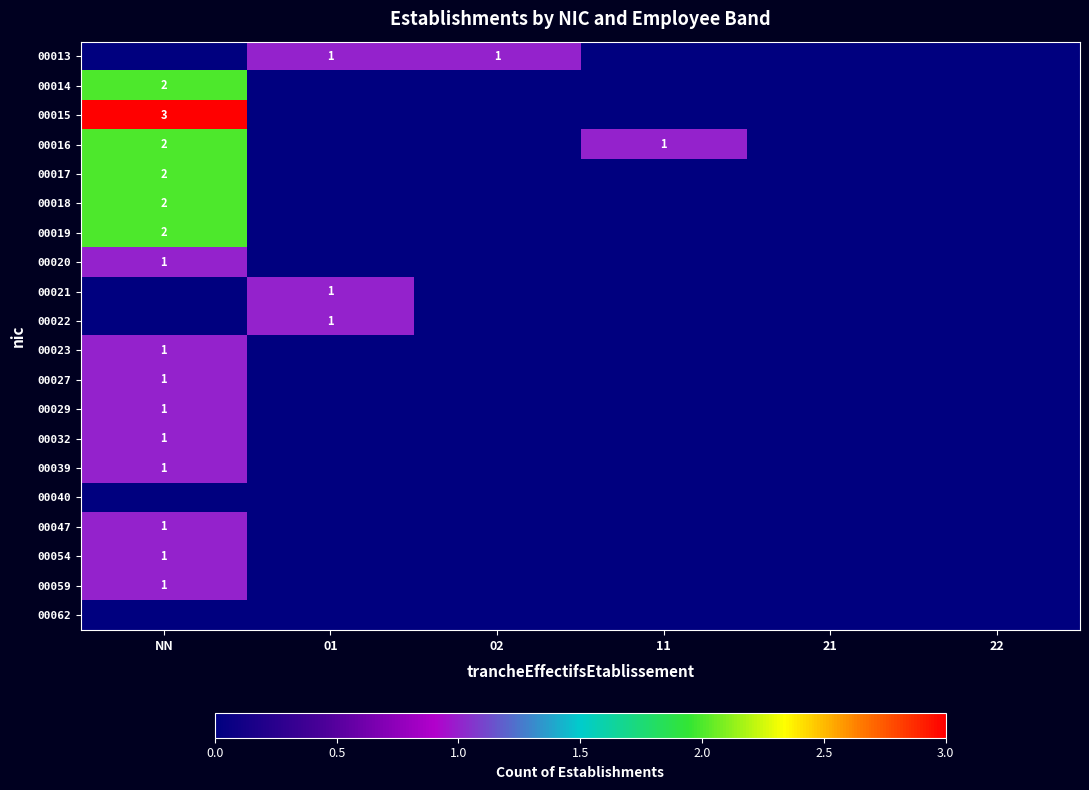

Is it true that 00016 equals 3 at NN?

False